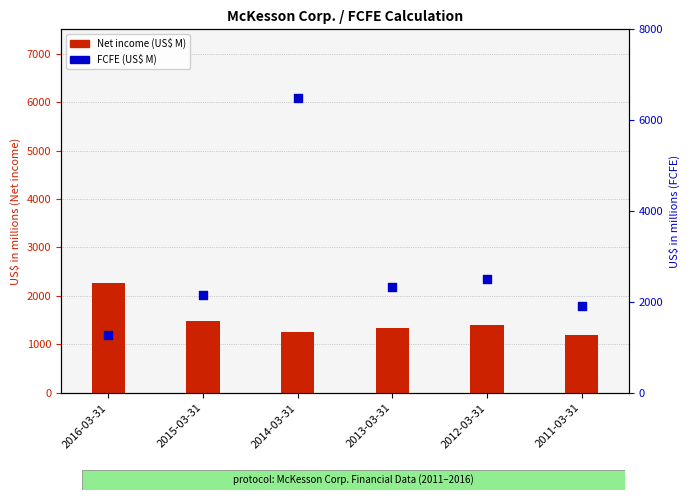

Is the value of Net income at 2016-03-31 greater than the value of FCFE at 2016-03-31?

Yes